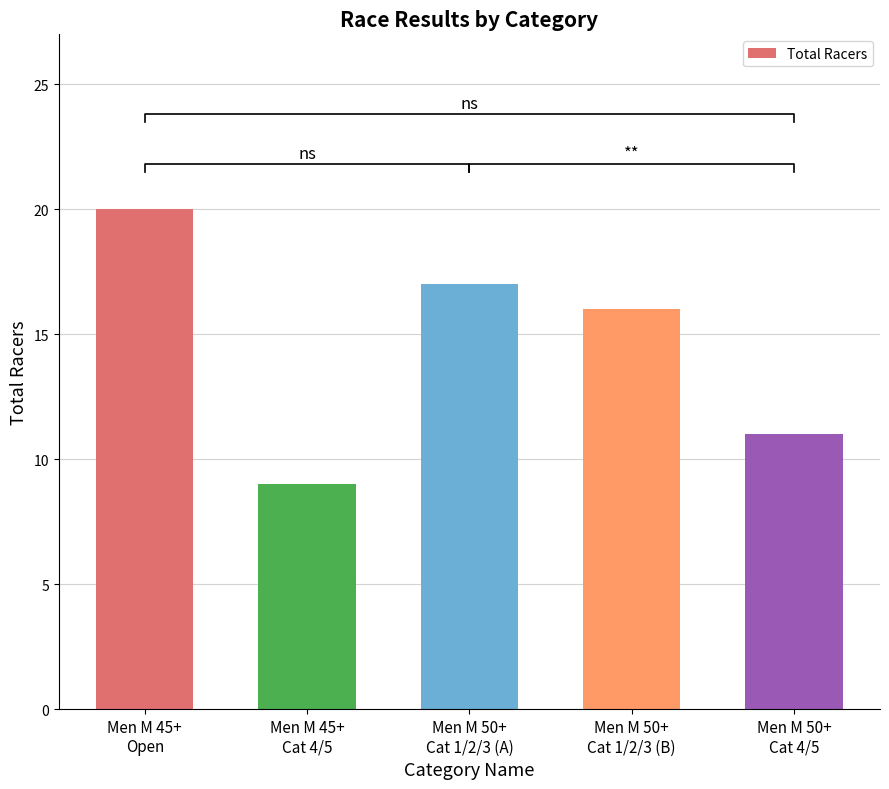

What is the sum of the values at Men M 50+
Cat 1/2/3 (A) and Men M 50+
Cat 4/5?

28